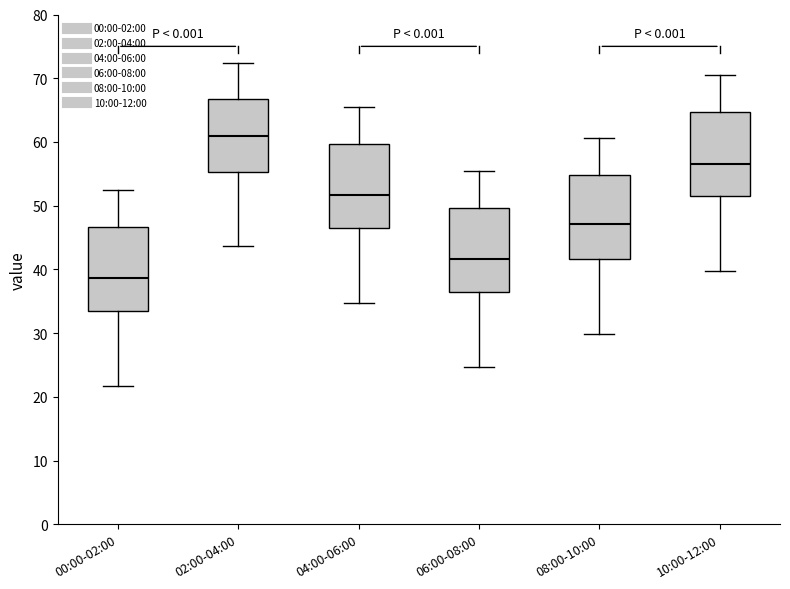

Which box has the lowest median line?

00:00-02:00